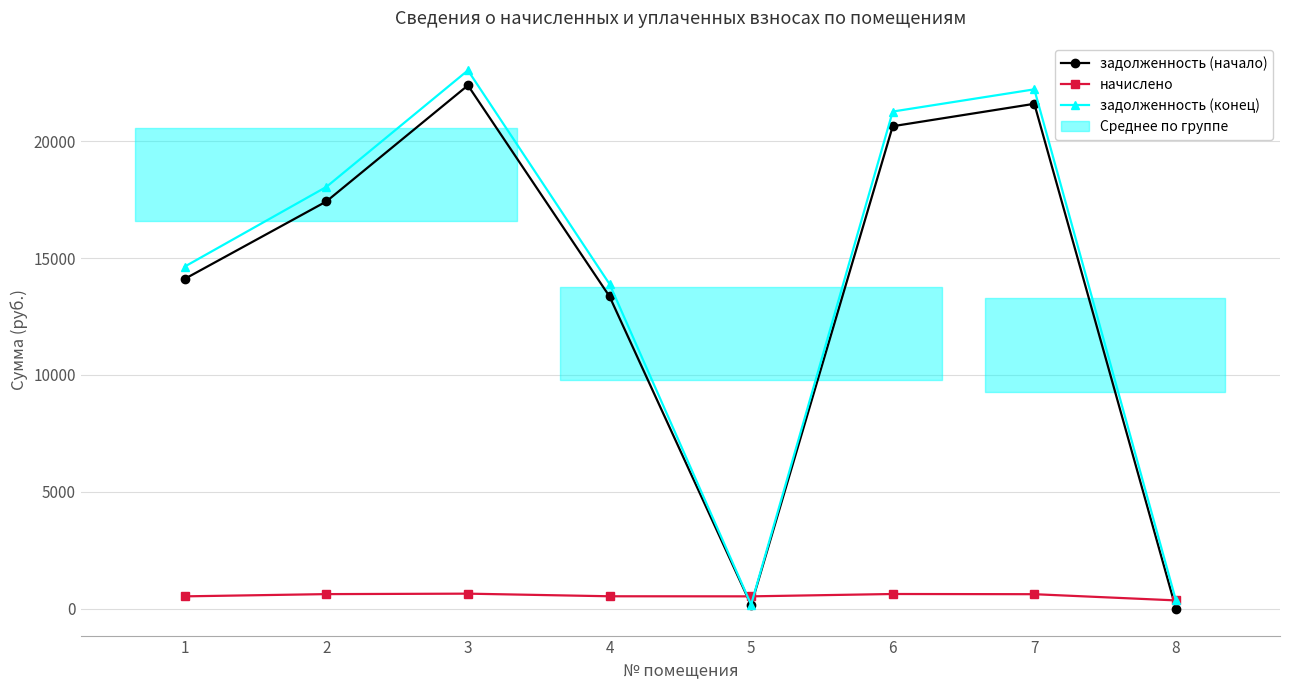

True or false: задолженность (начало) and задолженность (конец) cross at least once.

False